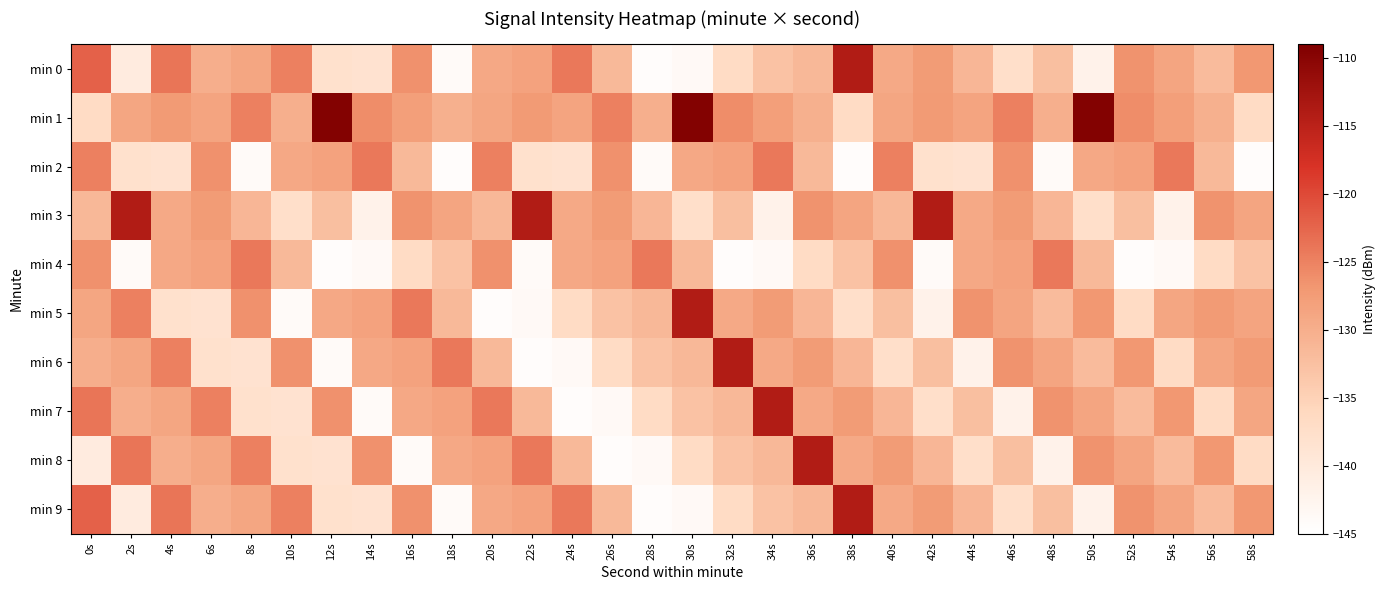

Reading left to right, transcribe all the data shown in this chart.

min 0: 0s=0.6	2s=0.1	4s=0.6	6s=0.4	8s=0.4	10s=0.6	12s=0.2	14s=0.2	16s=0.5	18s=0.0	20s=0.4	22s=0.5	24s=0.6	26s=0.4	28s=0.0	30s=0.0	32s=0.2	34s=0.3	36s=0.4	38s=0.9	40s=0.4	42s=0.5	44s=0.4	46s=0.2	48s=0.3	50s=0.1	52s=0.5	54s=0.5	56s=0.4	58s=0.5
min 1: 0s=0.2	2s=0.4	4s=0.5	6s=0.5	8s=0.6	10s=0.4	12s=1.0	14s=0.5	16s=0.5	18s=0.4	20s=0.4	22s=0.5	24s=0.5	26s=0.6	28s=0.4	30s=1.0	32s=0.5	34s=0.5	36s=0.4	38s=0.2	40s=0.4	42s=0.5	44s=0.5	46s=0.6	48s=0.4	50s=1.0	52s=0.5	54s=0.5	56s=0.4	58s=0.2
min 2: 0s=0.6	2s=0.2	4s=0.2	6s=0.5	8s=0.0	10s=0.4	12s=0.5	14s=0.6	16s=0.4	18s=0.0	20s=0.6	22s=0.2	24s=0.2	26s=0.5	28s=0.0	30s=0.4	32s=0.5	34s=0.6	36s=0.4	38s=0.0	40s=0.6	42s=0.2	44s=0.2	46s=0.5	48s=0.0	50s=0.4	52s=0.5	54s=0.6	56s=0.4	58s=0.0
min 3: 0s=0.4	2s=0.9	4s=0.4	6s=0.5	8s=0.4	10s=0.2	12s=0.3	14s=0.1	16s=0.5	18s=0.5	20s=0.4	22s=0.9	24s=0.4	26s=0.5	28s=0.4	30s=0.2	32s=0.3	34s=0.1	36s=0.5	38s=0.5	40s=0.4	42s=0.9	44s=0.4	46s=0.5	48s=0.4	50s=0.2	52s=0.3	54s=0.1	56s=0.5	58s=0.5
min 4: 0s=0.5	2s=0.0	4s=0.4	6s=0.5	8s=0.6	10s=0.4	12s=0.0	14s=0.0	16s=0.2	18s=0.3	20s=0.5	22s=0.0	24s=0.4	26s=0.5	28s=0.6	30s=0.4	32s=0.0	34s=0.0	36s=0.2	38s=0.3	40s=0.5	42s=0.0	44s=0.4	46s=0.5	48s=0.6	50s=0.4	52s=0.0	54s=0.0	56s=0.2	58s=0.3
min 5: 0s=0.4	2s=0.6	4s=0.2	6s=0.2	8s=0.5	10s=0.0	12s=0.4	14s=0.5	16s=0.6	18s=0.4	20s=0.0	22s=0.0	24s=0.2	26s=0.3	28s=0.4	30s=0.9	32s=0.4	34s=0.5	36s=0.4	38s=0.2	40s=0.3	42s=0.1	44s=0.5	46s=0.5	48s=0.4	50s=0.5	52s=0.2	54s=0.4	56s=0.5	58s=0.5
min 6: 0s=0.4	2s=0.4	4s=0.6	6s=0.2	8s=0.2	10s=0.5	12s=0.0	14s=0.4	16s=0.5	18s=0.6	20s=0.4	22s=0.0	24s=0.0	26s=0.2	28s=0.3	30s=0.4	32s=0.9	34s=0.4	36s=0.5	38s=0.4	40s=0.2	42s=0.3	44s=0.1	46s=0.5	48s=0.5	50s=0.4	52s=0.5	54s=0.2	56s=0.4	58s=0.5
min 7: 0s=0.6	2s=0.4	4s=0.4	6s=0.6	8s=0.2	10s=0.2	12s=0.5	14s=0.0	16s=0.4	18s=0.5	20s=0.6	22s=0.4	24s=0.0	26s=0.0	28s=0.2	30s=0.3	32s=0.4	34s=0.9	36s=0.4	38s=0.5	40s=0.4	42s=0.2	44s=0.3	46s=0.1	48s=0.5	50s=0.5	52s=0.4	54s=0.5	56s=0.2	58s=0.4
min 8: 0s=0.1	2s=0.6	4s=0.4	6s=0.4	8s=0.6	10s=0.2	12s=0.2	14s=0.5	16s=0.0	18s=0.4	20s=0.5	22s=0.6	24s=0.4	26s=0.0	28s=0.0	30s=0.2	32s=0.3	34s=0.4	36s=0.9	38s=0.4	40s=0.5	42s=0.4	44s=0.2	46s=0.3	48s=0.1	50s=0.5	52s=0.5	54s=0.4	56s=0.5	58s=0.2
min 9: 0s=0.6	2s=0.1	4s=0.6	6s=0.4	8s=0.4	10s=0.6	12s=0.2	14s=0.2	16s=0.5	18s=0.0	20s=0.4	22s=0.5	24s=0.6	26s=0.4	28s=0.0	30s=0.0	32s=0.2	34s=0.3	36s=0.4	38s=0.9	40s=0.4	42s=0.5	44s=0.4	46s=0.2	48s=0.3	50s=0.1	52s=0.5	54s=0.5	56s=0.4	58s=0.5